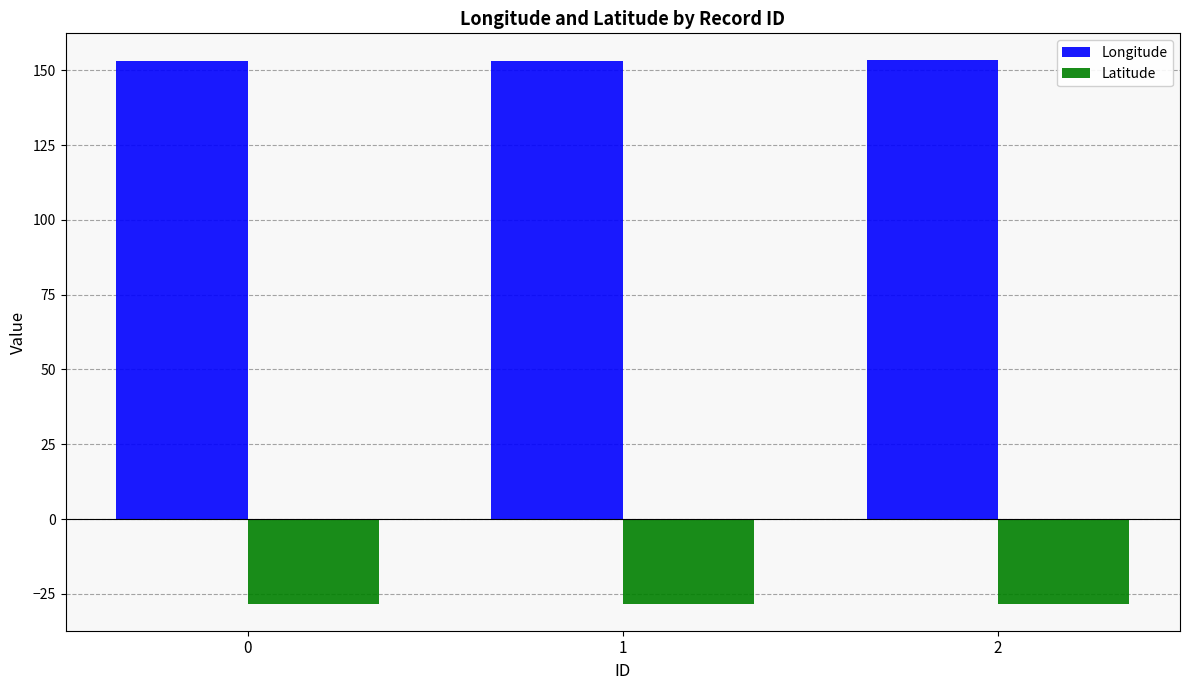

At 1, list the series in order from smallest to largest.

Latitude, Longitude